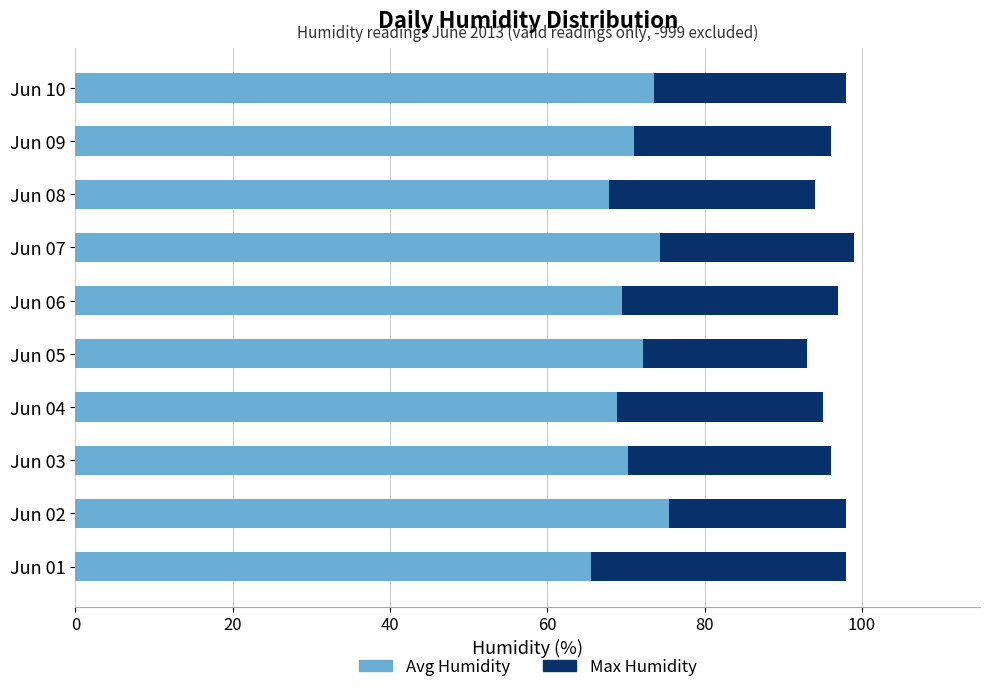

What is the maximum value for Avg Humidity?

75.4